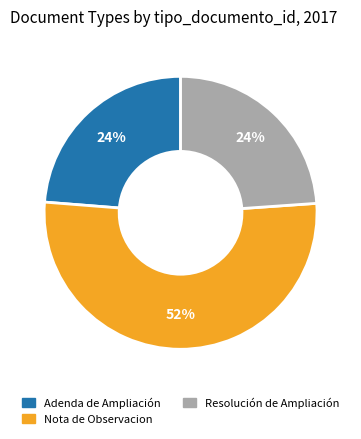

To the nearest percent, what is the combined percentage of Resolución de Ampliación and Nota de Observacion?

76%